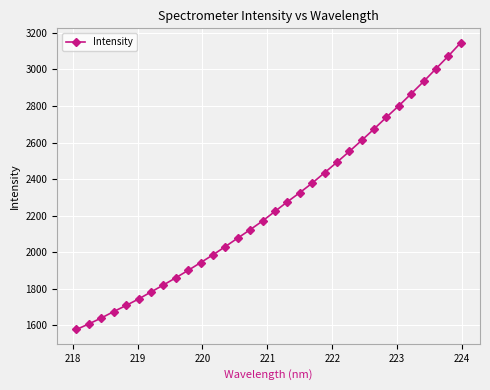

What is the sum of all values?

72191.0